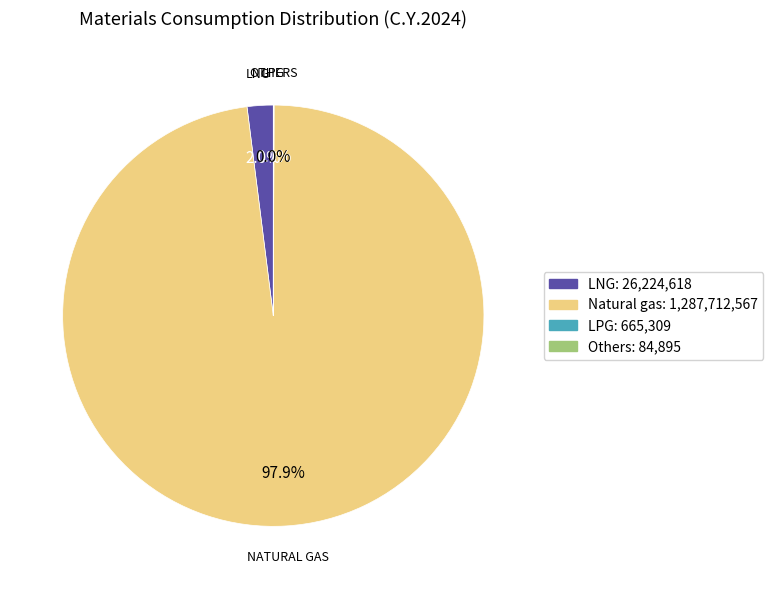

Between LNG: 26,224,618 and Natural gas: 1,287,712,567, which is larger?

Natural gas: 1,287,712,567